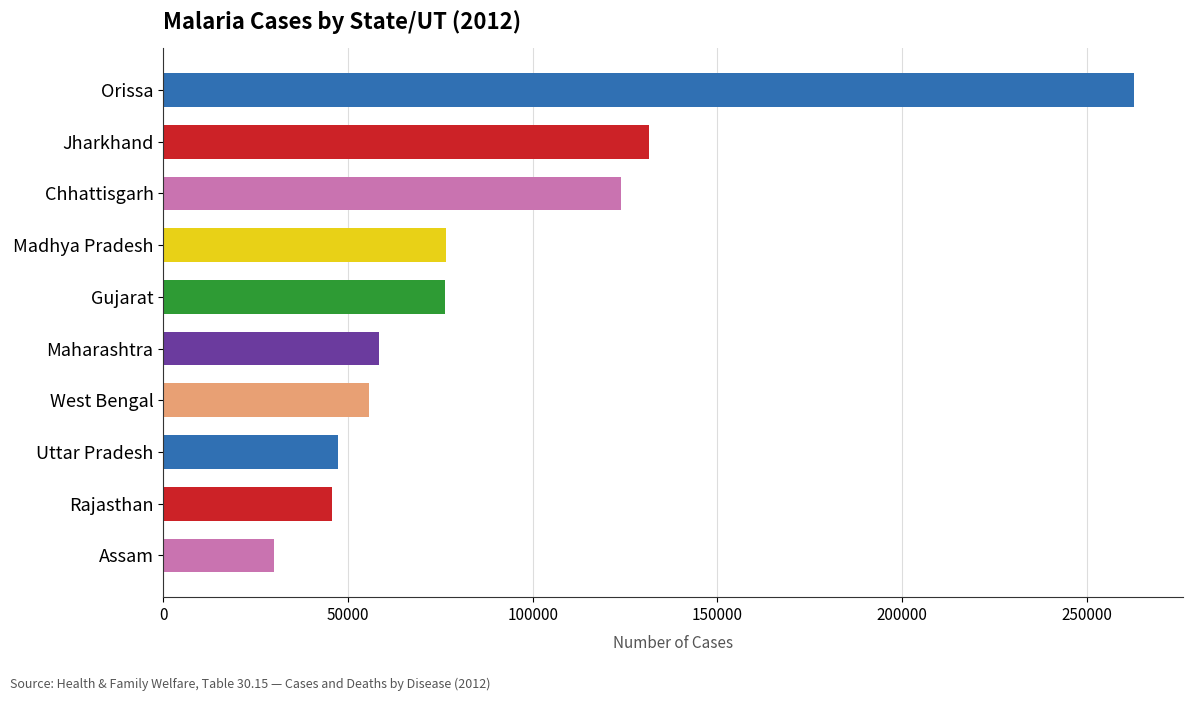

Which has a higher value, West Bengal or Orissa?

Orissa